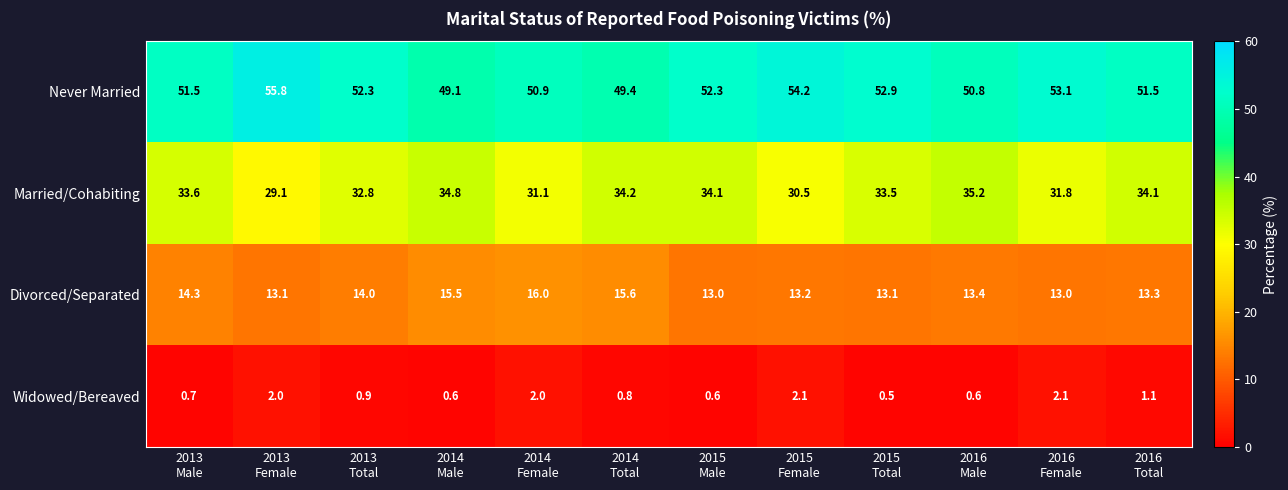

Between 2013
Female and 2016
Total, which series saw the biggest shift?

Married/Cohabiting